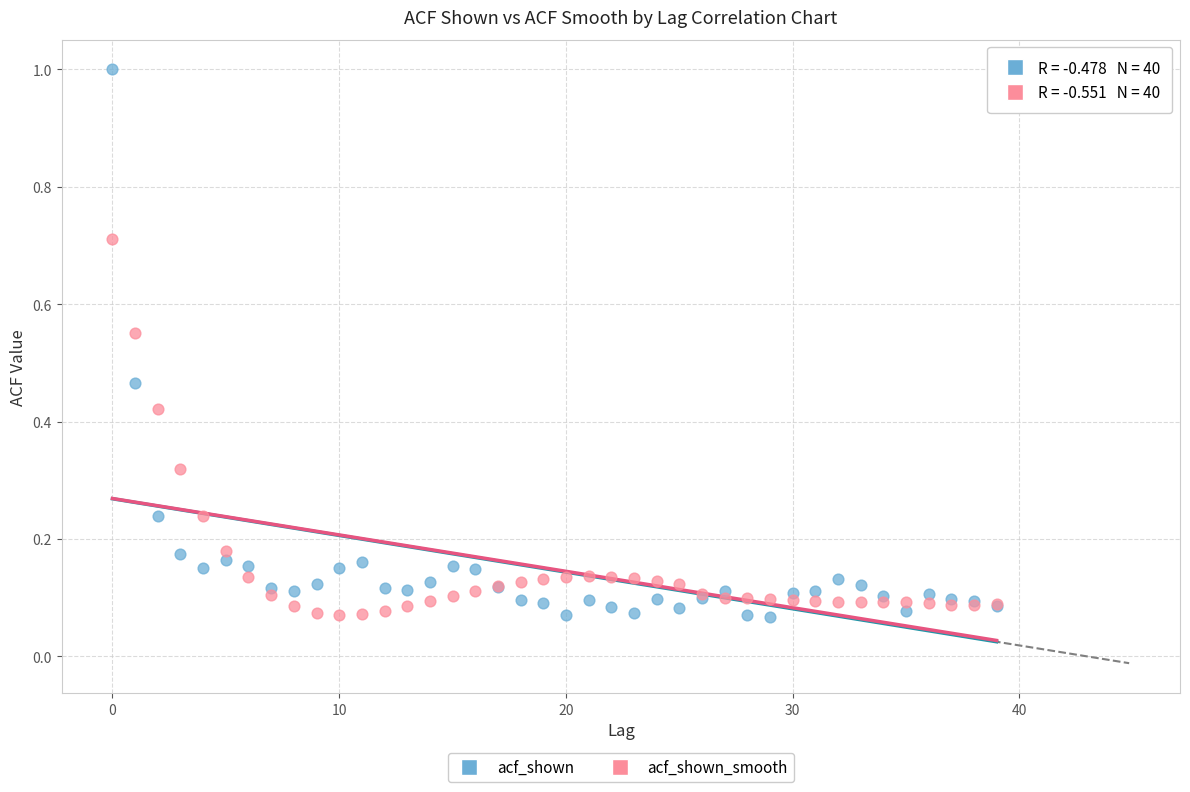

Which series contains the highest Y value?

acf_shown